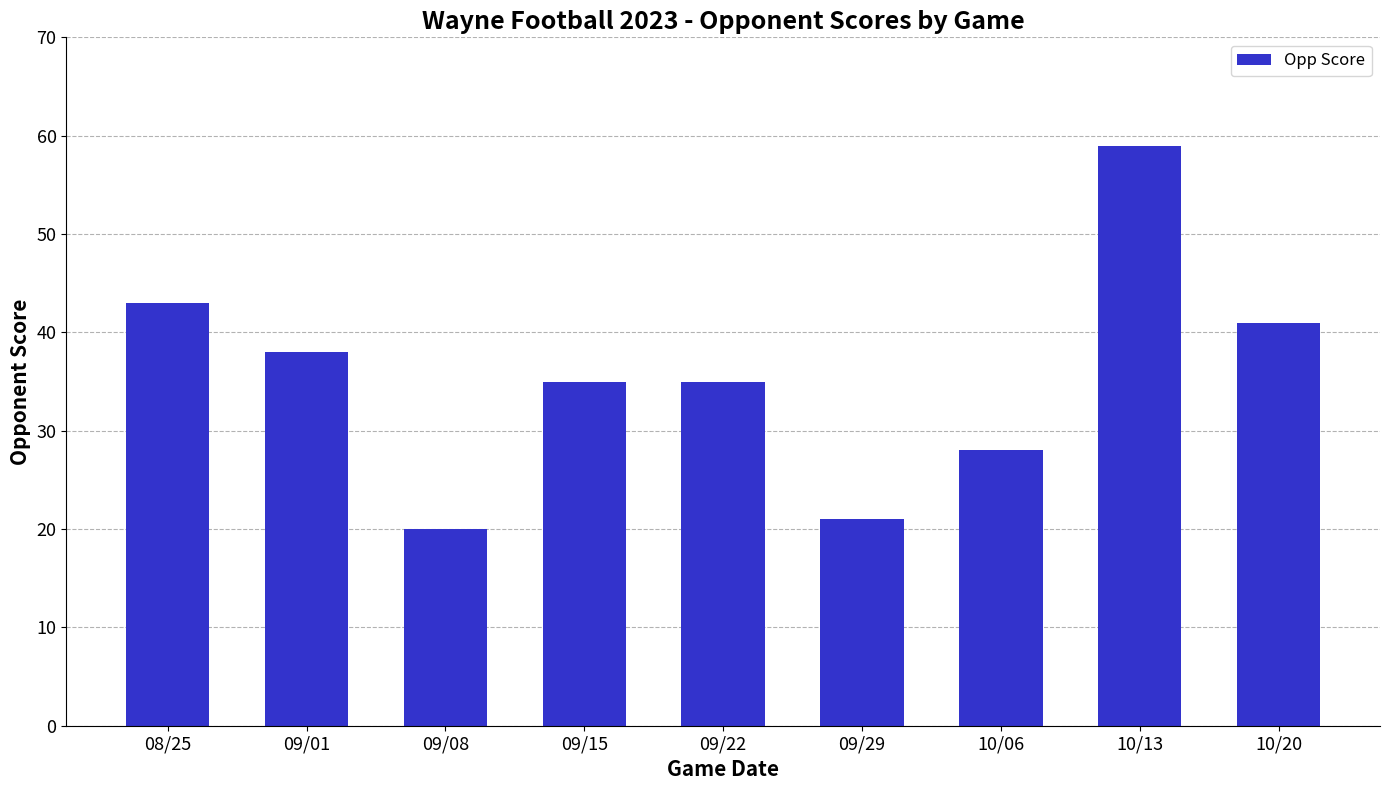

The value at 09/15 is 35. True or false?

True